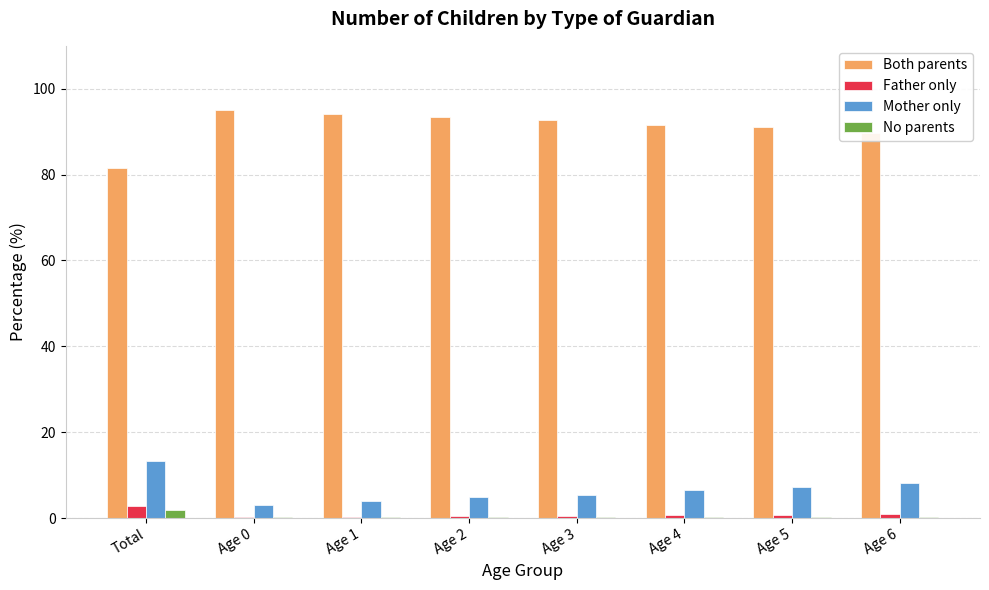

What is the approximate value of Father only at Age 3?

0.5